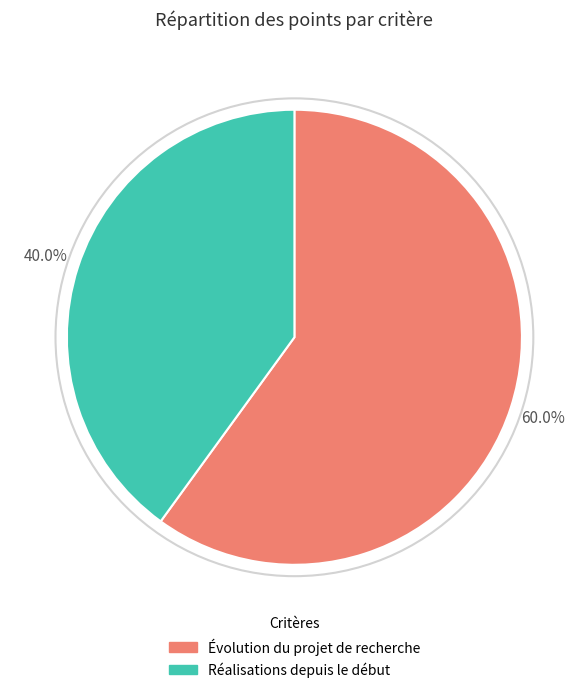

Which slice represents more than half of the pie?

Évolution du projet de recherche